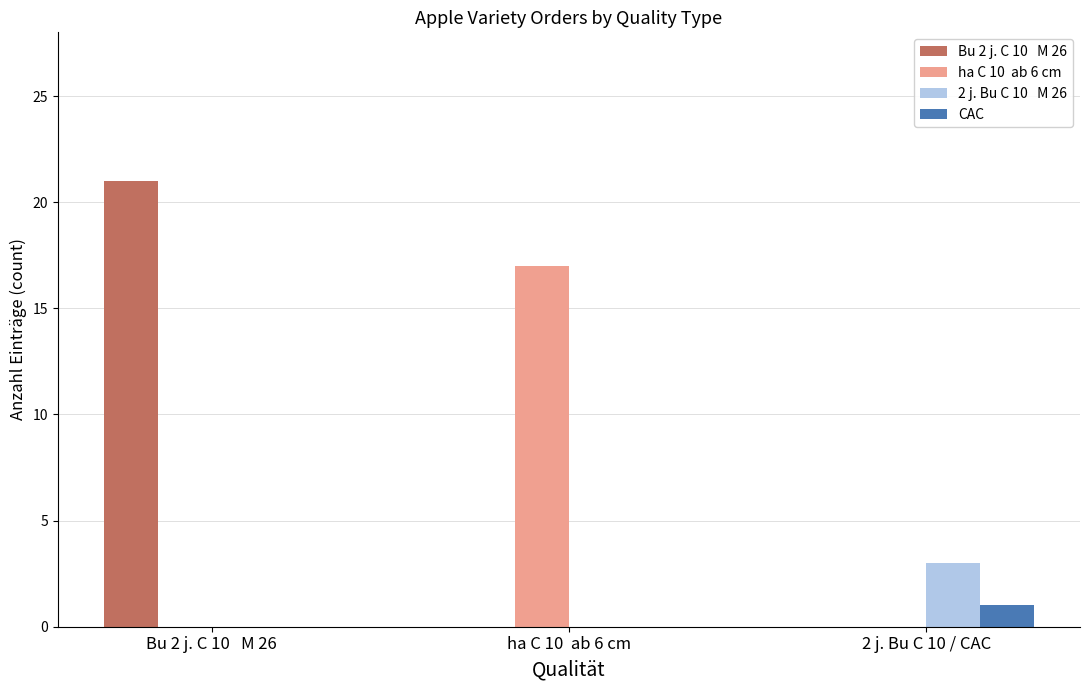

What is the maximum value shown in the chart?

21